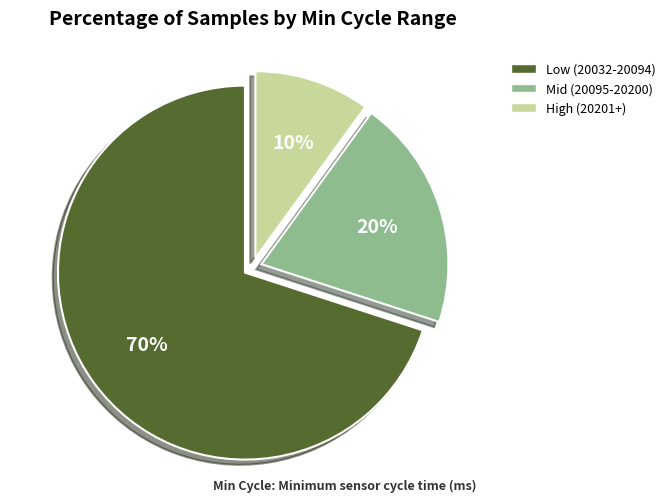

To the nearest percent, what is the average slice percentage?

33%